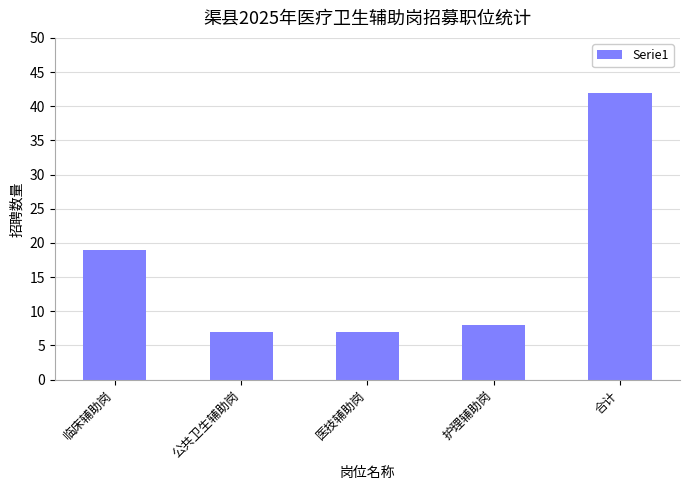

Approximately how many times larger is the value at 临床辅助岗 compared to 合计?

0.5